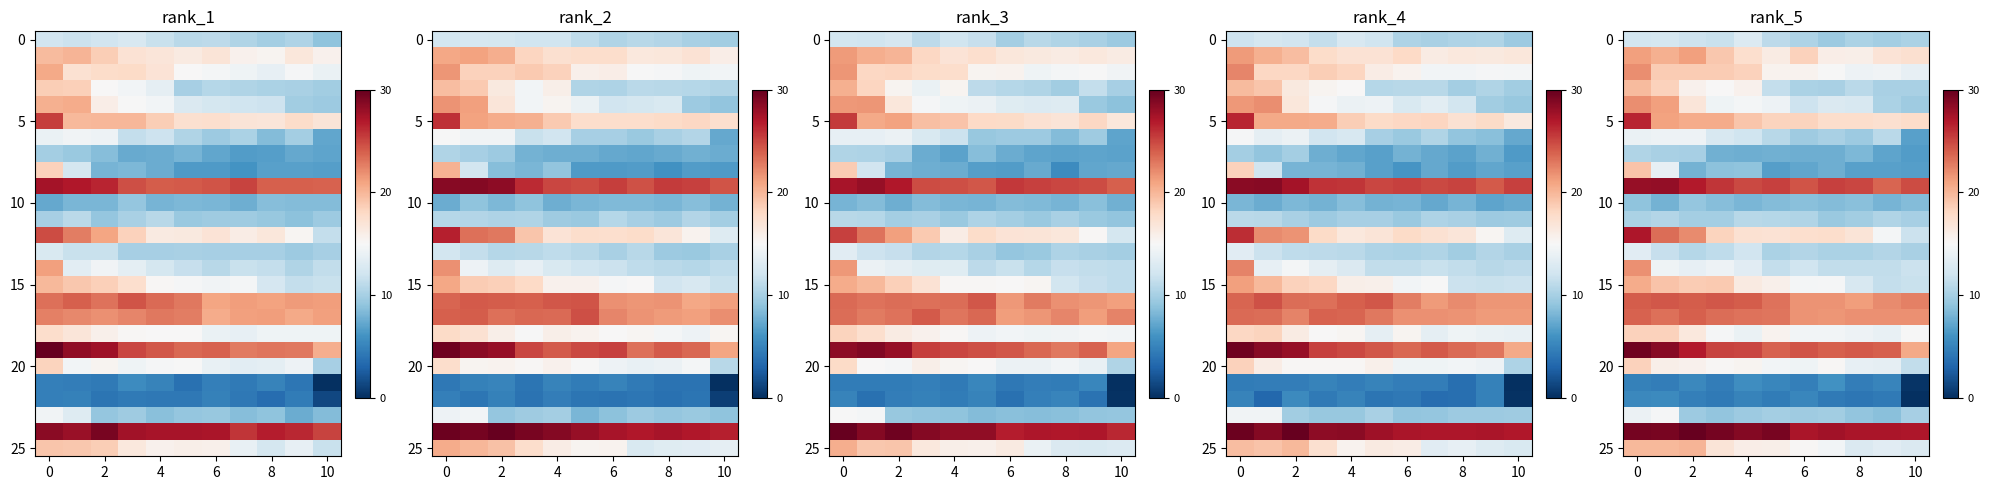

How many distinct data groups are displayed?

26